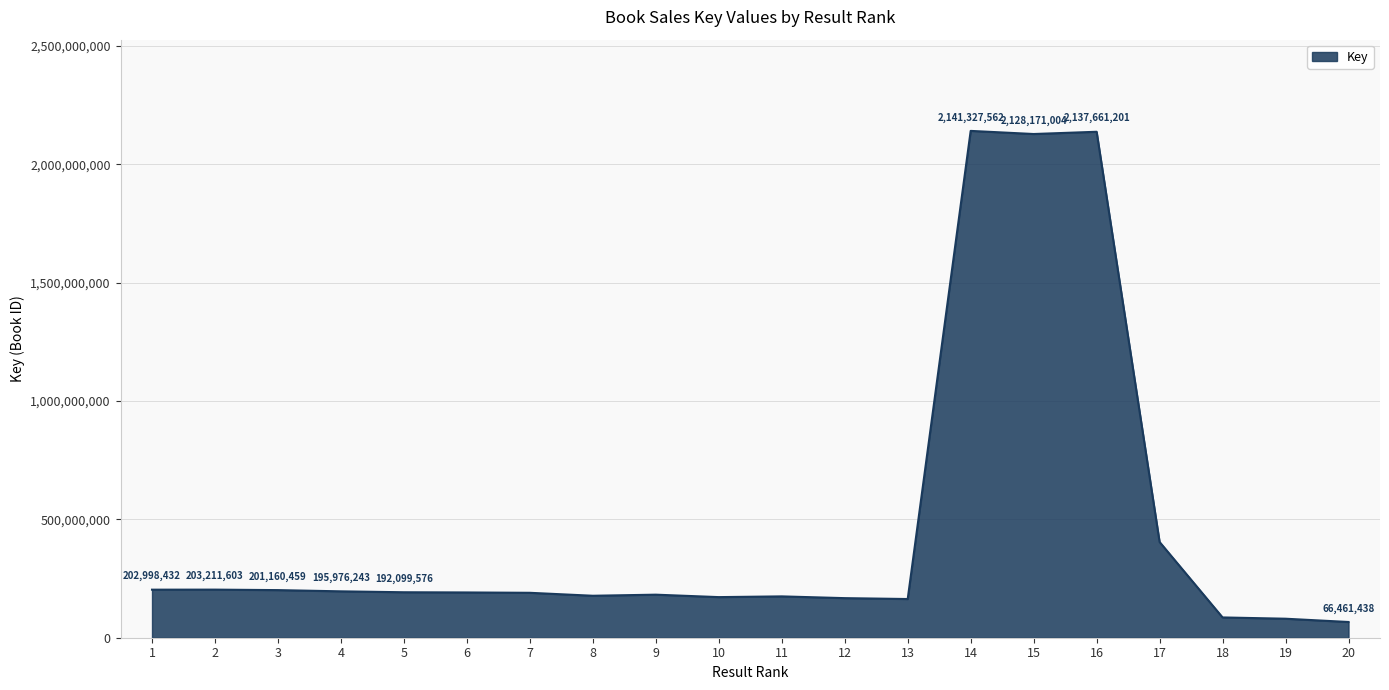

What is the maximum value shown in the chart?

2141327562